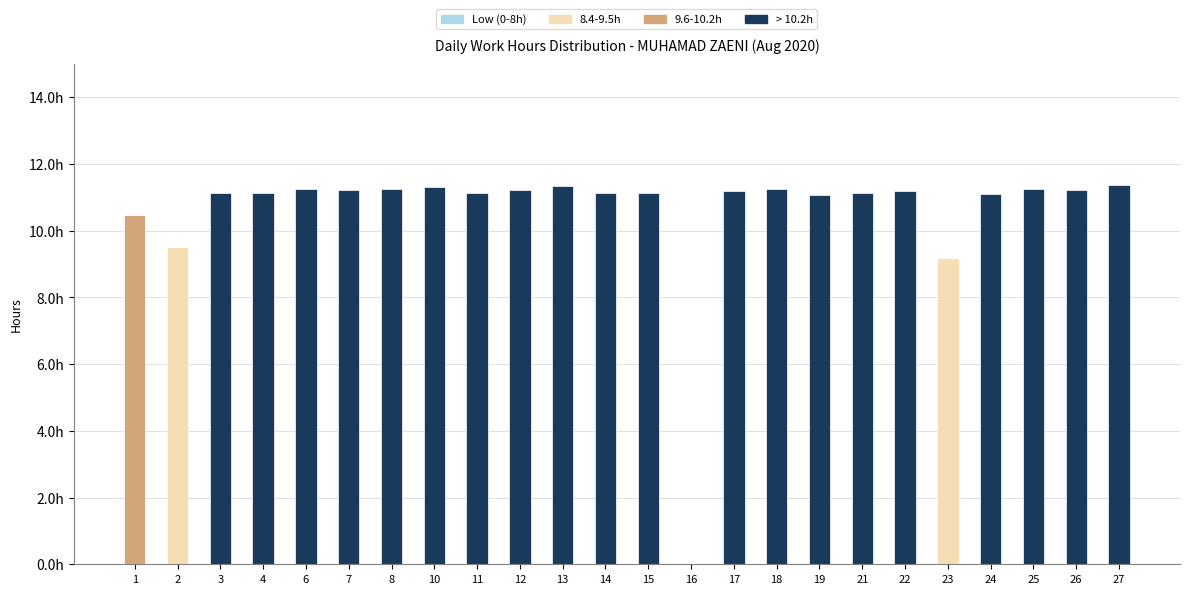

List the series in order of their peak value, lowest first.

Low (0-8h), 8.4-9.5h, 9.6-10.2h, > 10.2h